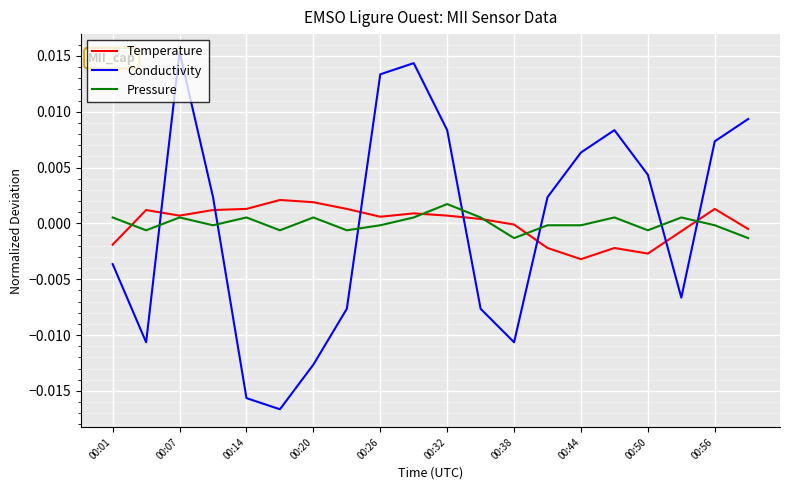

True or false: Pressure and Conductivity intersect in this chart.

True